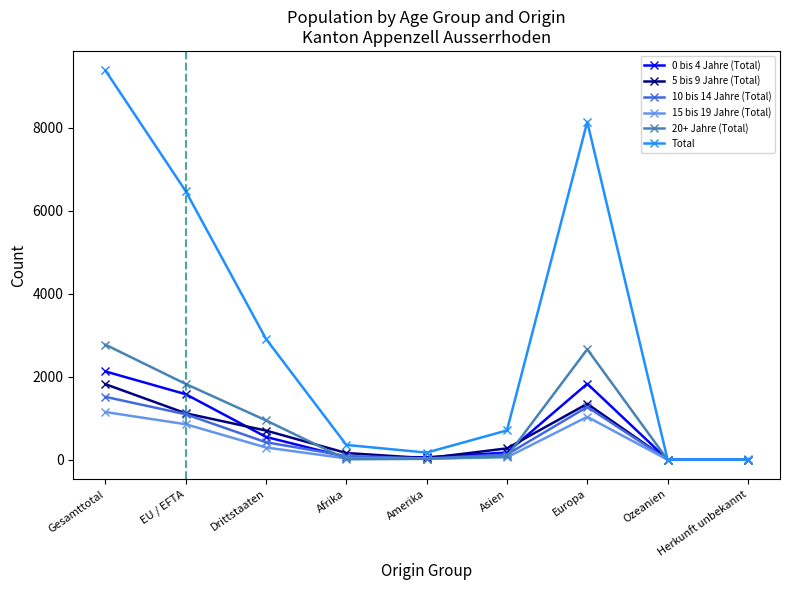

What are all the series names shown in the legend?

0 bis 4 Jahre (Total), 5 bis 9 Jahre (Total), 10 bis 14 Jahre (Total), 15 bis 19 Jahre (Total), 20+ Jahre (Total), Total